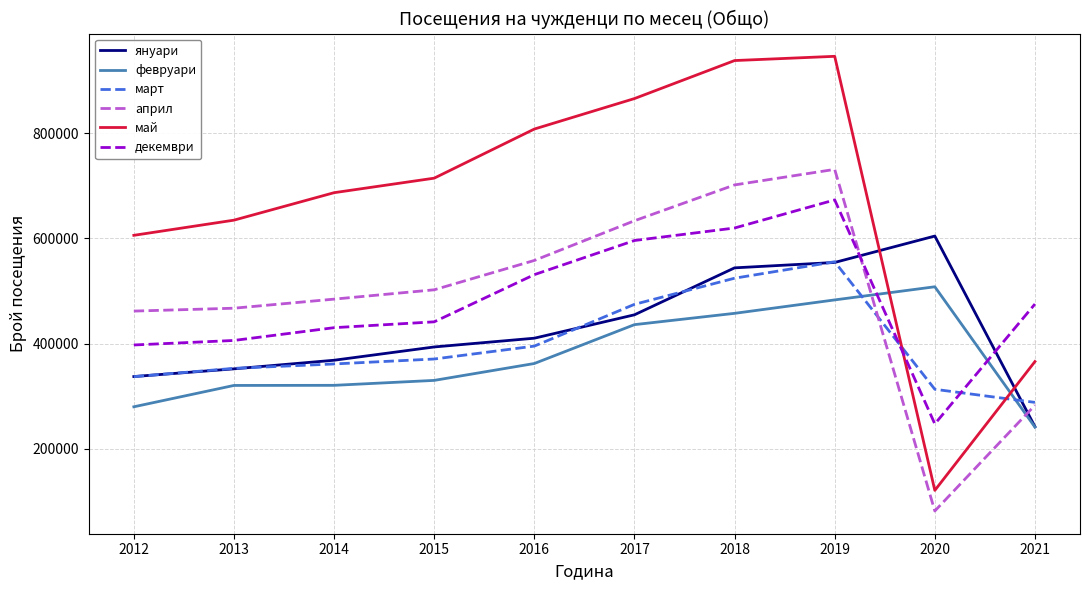

What is the approximate value of януари at 2019, to the nearest 50?

554300